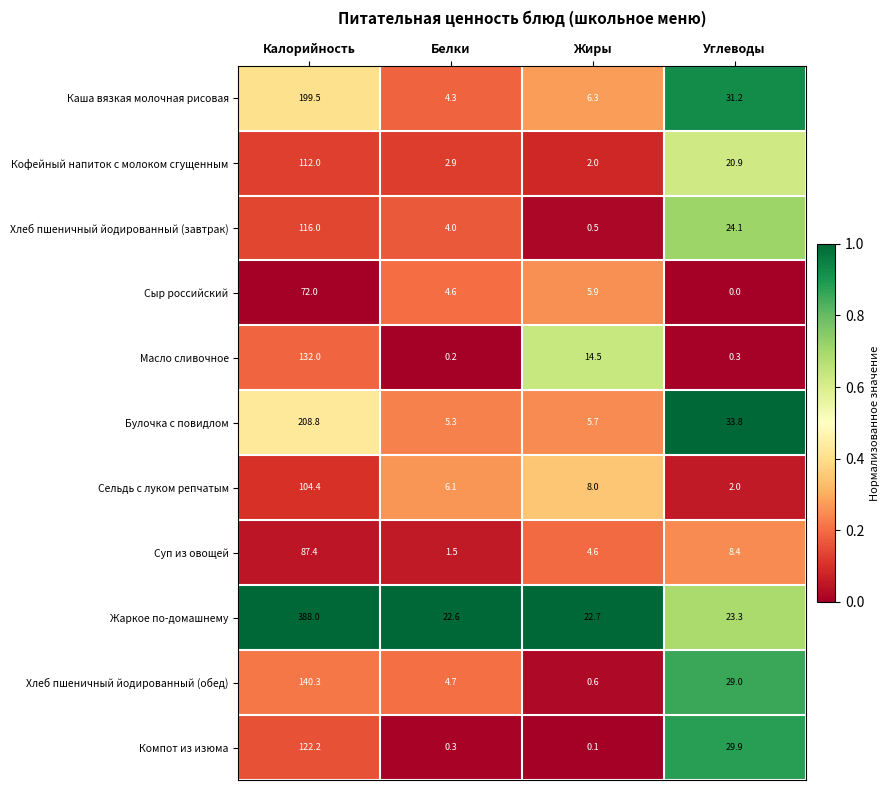

How many distinct data groups are displayed?

11